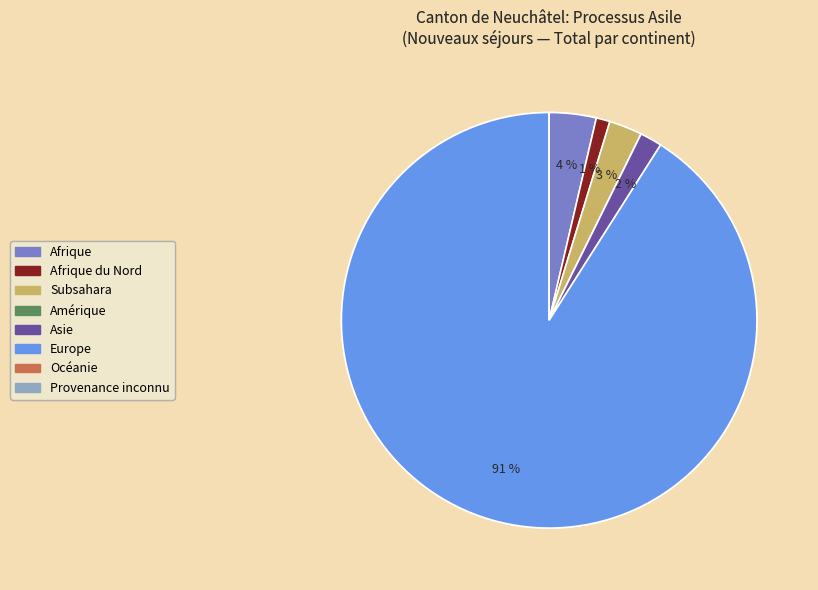

Do Asie and Europe together represent more than half of the pie?

Yes